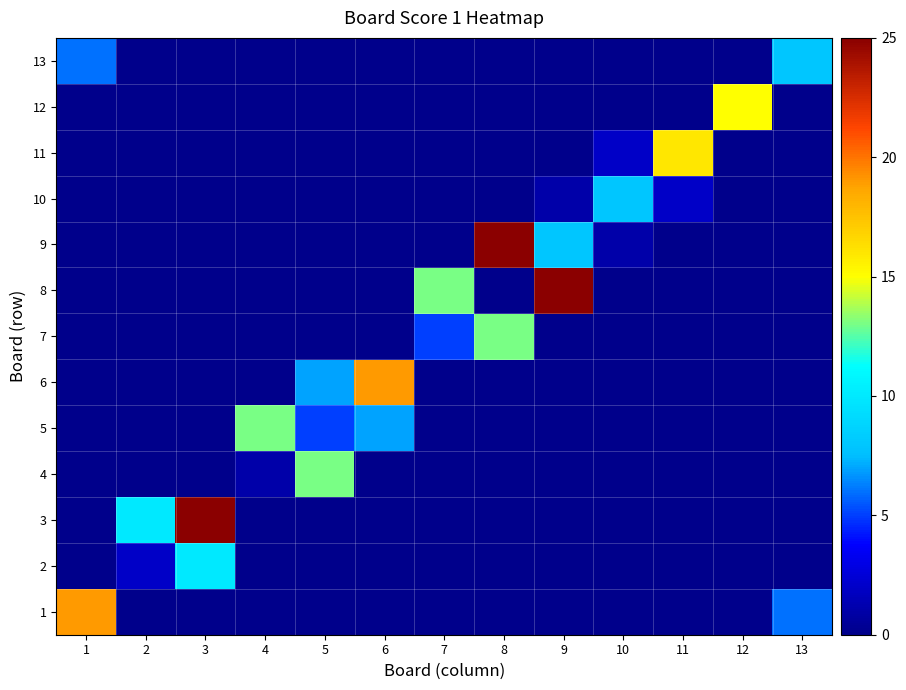

At which category is the sum across all series the highest?

8